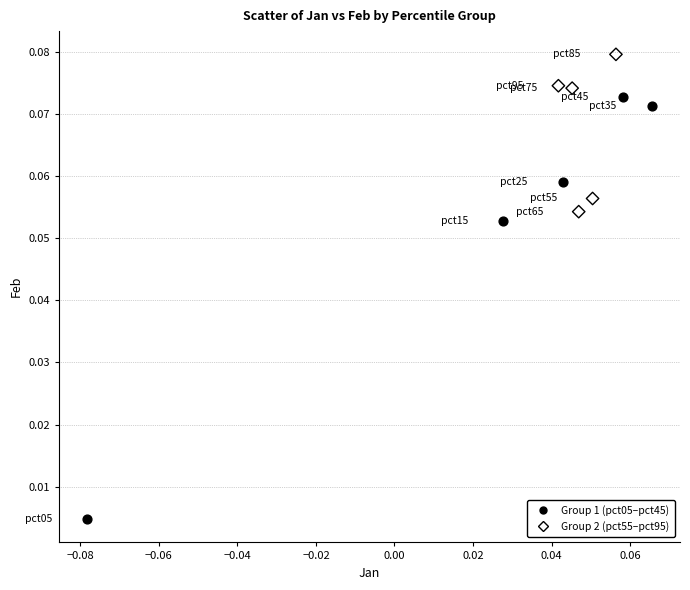

Which series has the largest Y range (max minus min)?

Group 1 (pct05–pct45)